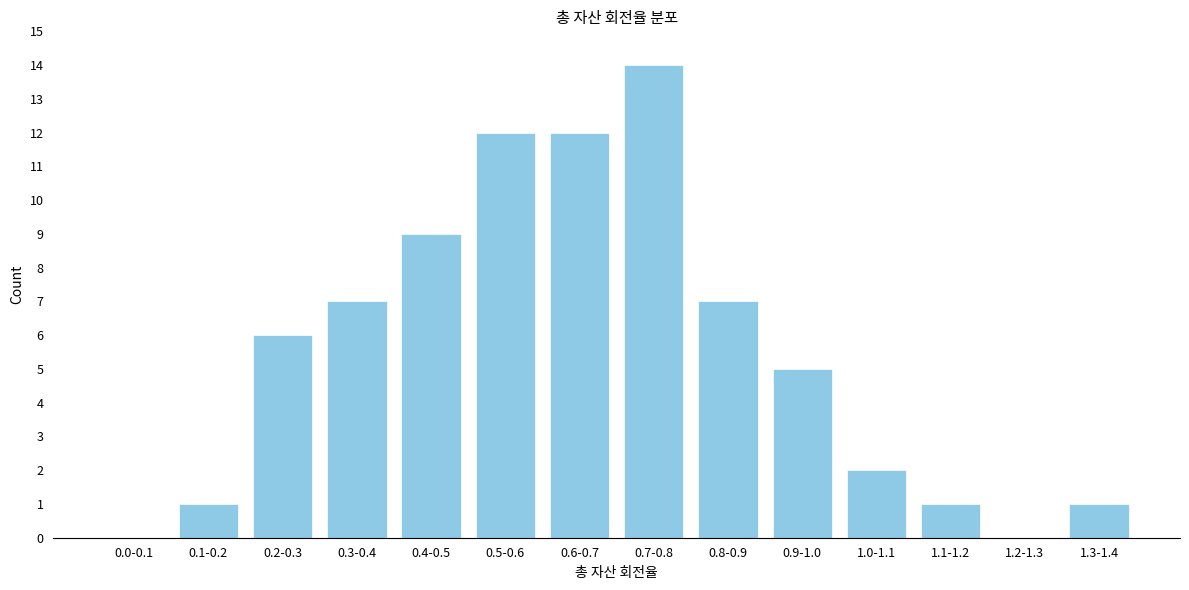

Reading left to right, transcribe all the data shown in this chart.

0.0-0.1=0	0.1-0.2=1	0.2-0.3=6	0.3-0.4=7	0.4-0.5=9	0.5-0.6=12	0.6-0.7=12	0.7-0.8=14	0.8-0.9=7	0.9-1.0=5	1.0-1.1=2	1.1-1.2=1	1.2-1.3=0	1.3-1.4=1